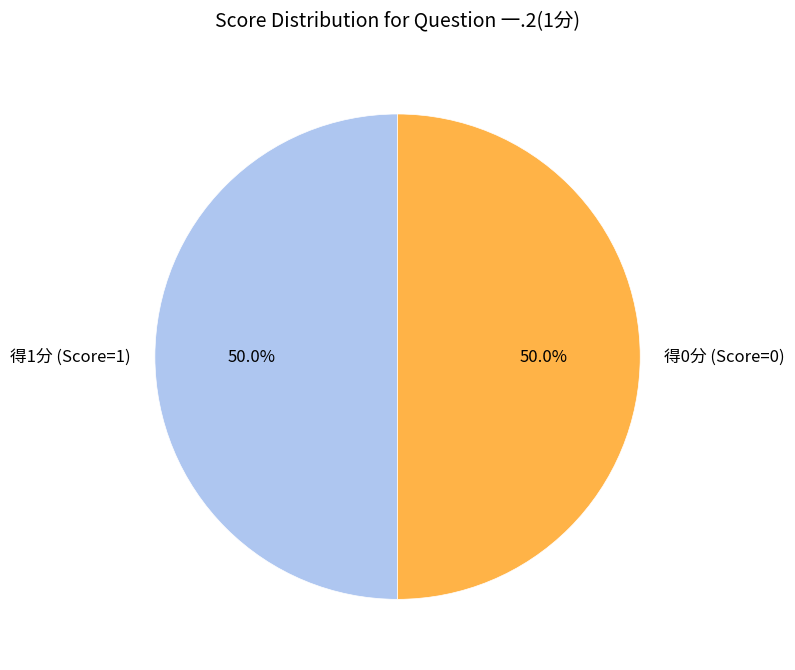

What is the total percentage of 得0分 (Score=0) and 得1分 (Score=1)?

100.0%